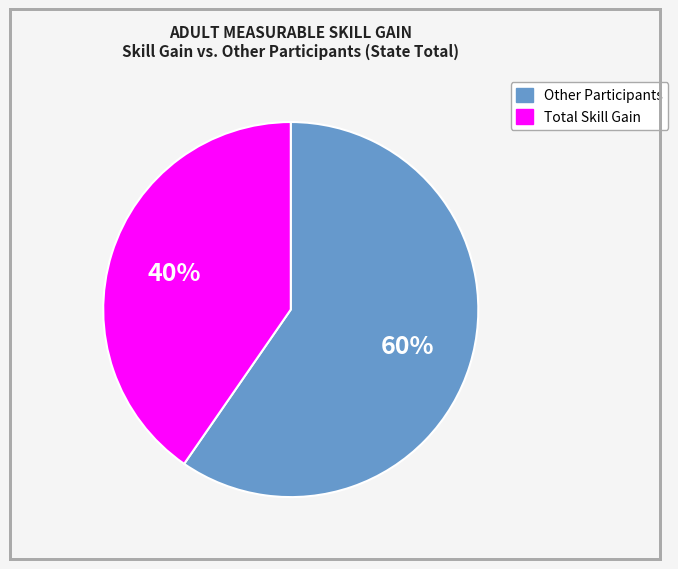

How many slices are in this pie chart?

2